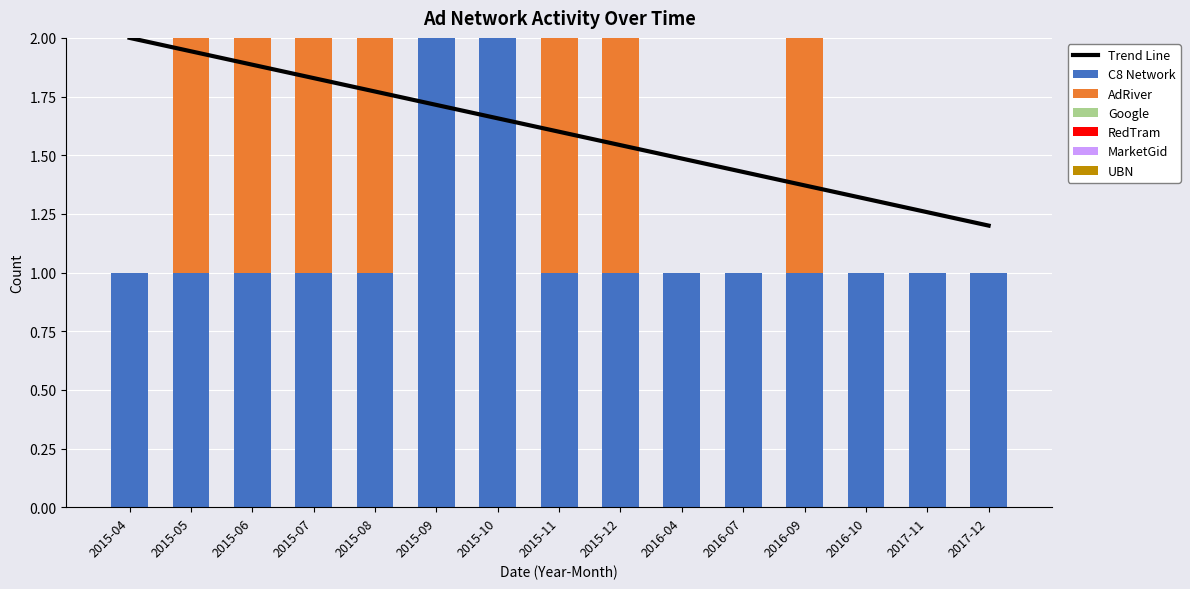

How many bars are there in total?

90